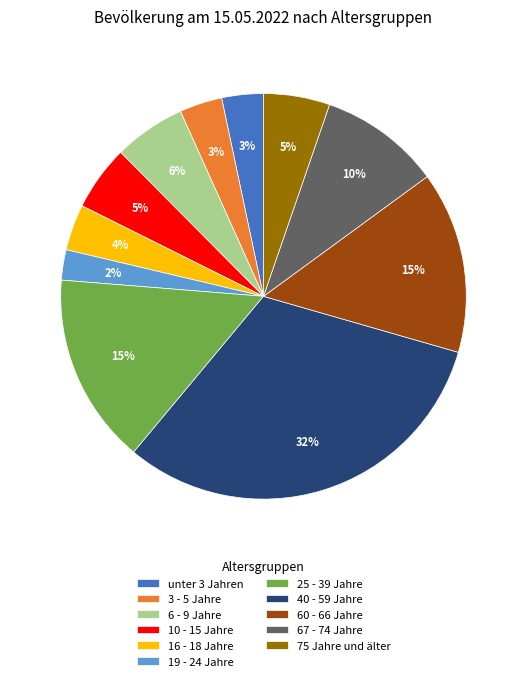

How many slices are in this pie chart?

11